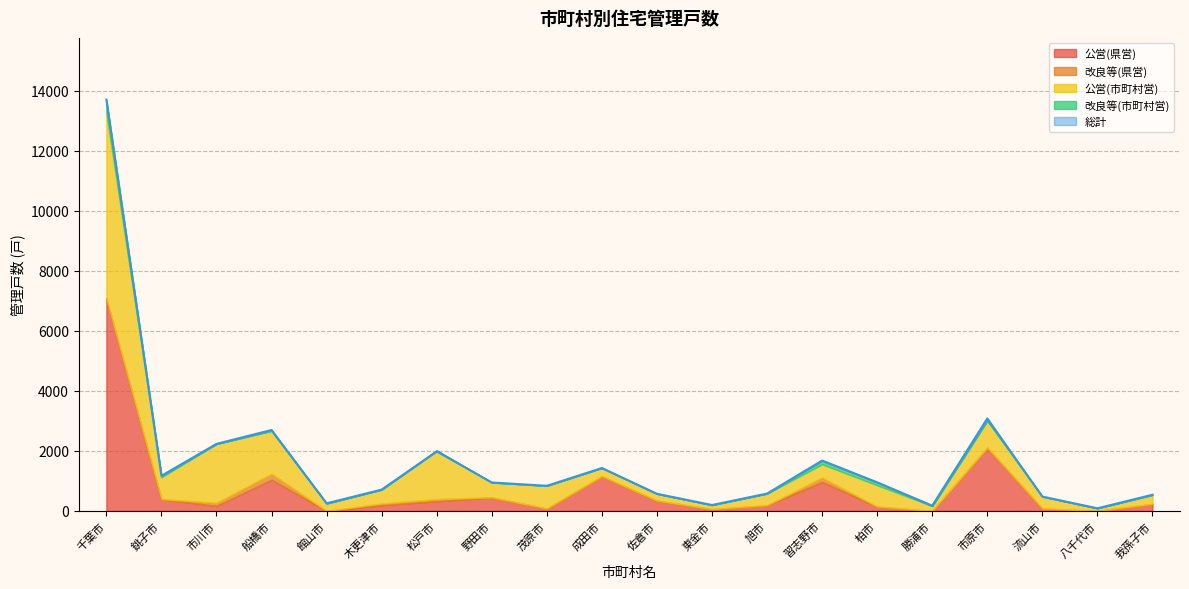

What is the label of the 11th point from the right?

成田市